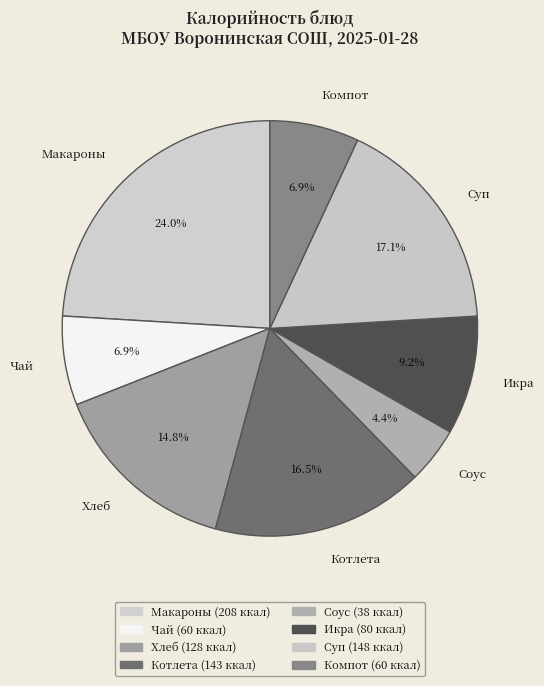

Combined, do Чай and Суп account for over 50%?

No